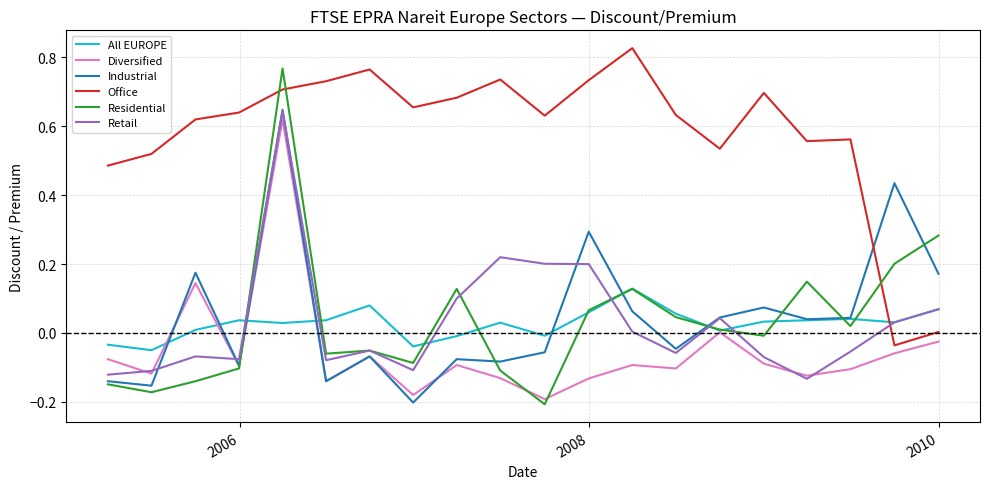

Which series has the widest spread of values?

Residential